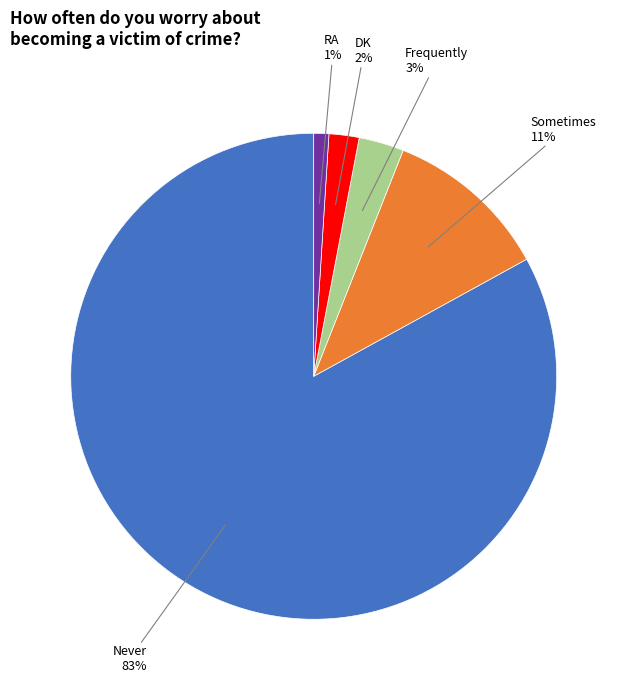

What is the ratio of the value at Never to the value at Sometimes?

7.5